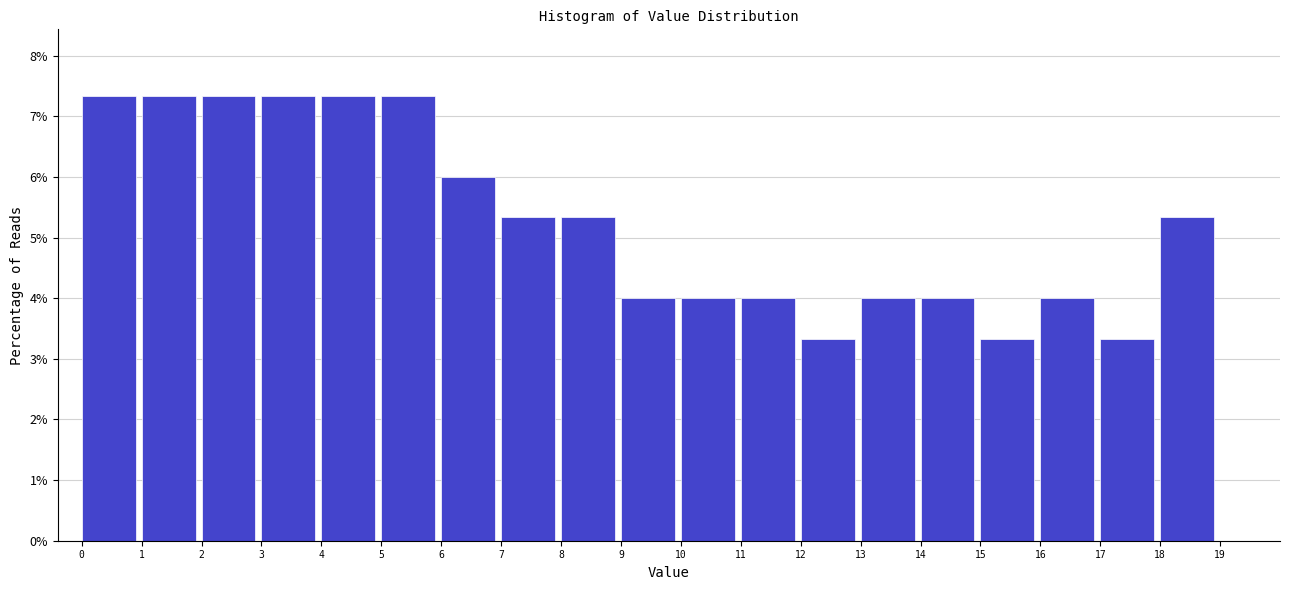

Reading left to right, list every bar in this chart as the range it spans on the x-axis followed by its height. The values are not printed on the chart, so give them approximately, as read against the axis.

0 to 1: 7.3
1 to 2: 7.3
2 to 3: 7.3
3 to 4: 7.3
4 to 5: 7.3
5 to 6: 7.3
6 to 7: 6.0
7 to 8: 5.3
8 to 9: 5.3
9 to 10: 4.0
10 to 11: 4.0
11 to 12: 4.0
12 to 13: 3.3
13 to 14: 4.0
14 to 15: 4.0
15 to 16: 3.3
16 to 17: 4.0
17 to 18: 3.3
18 to 19: 5.3